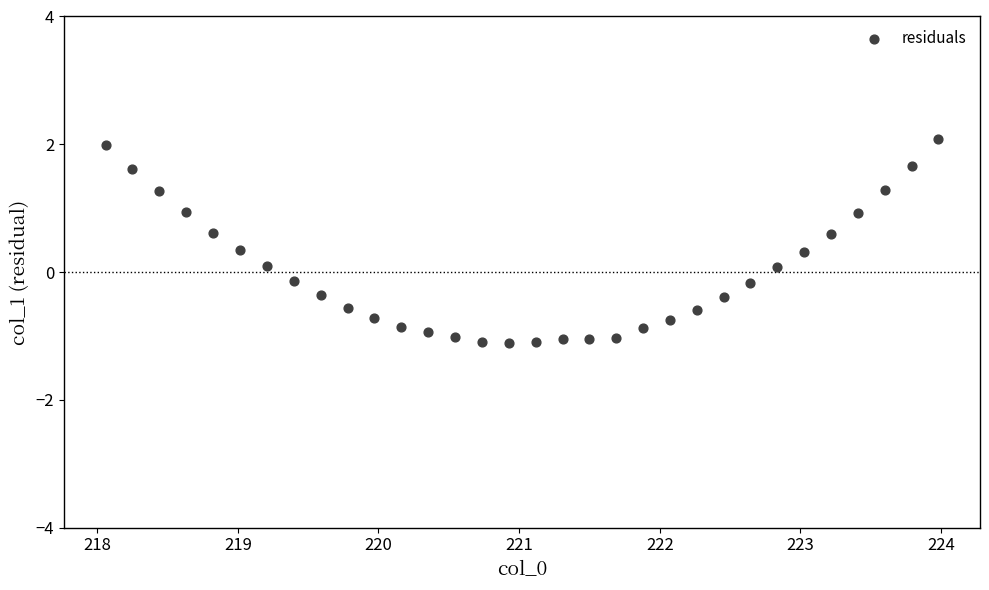

What is the range of Y values (max minus min)?

3.2